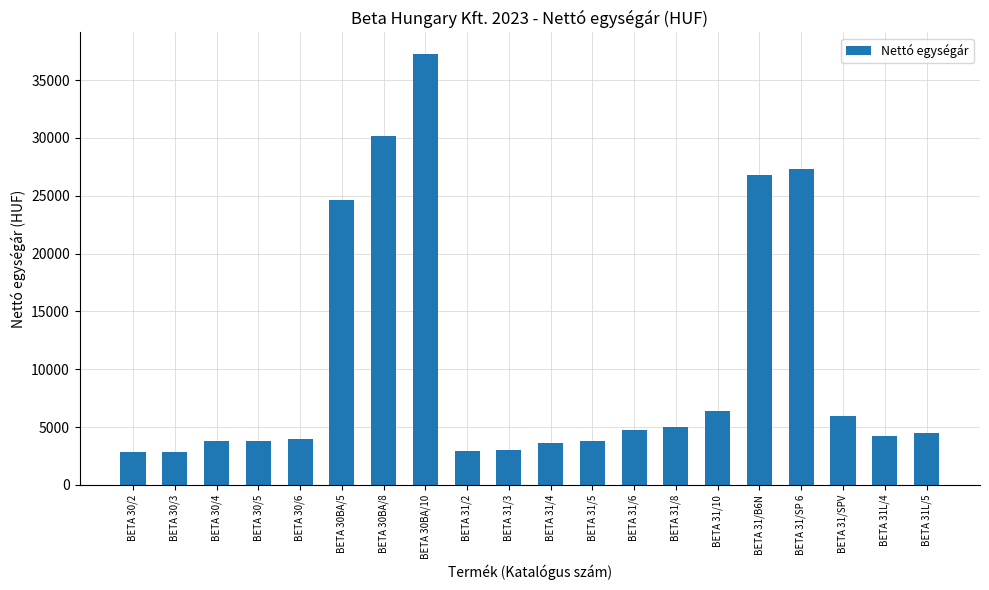

Where does the data first go above 4500?

BETA 30BA/5